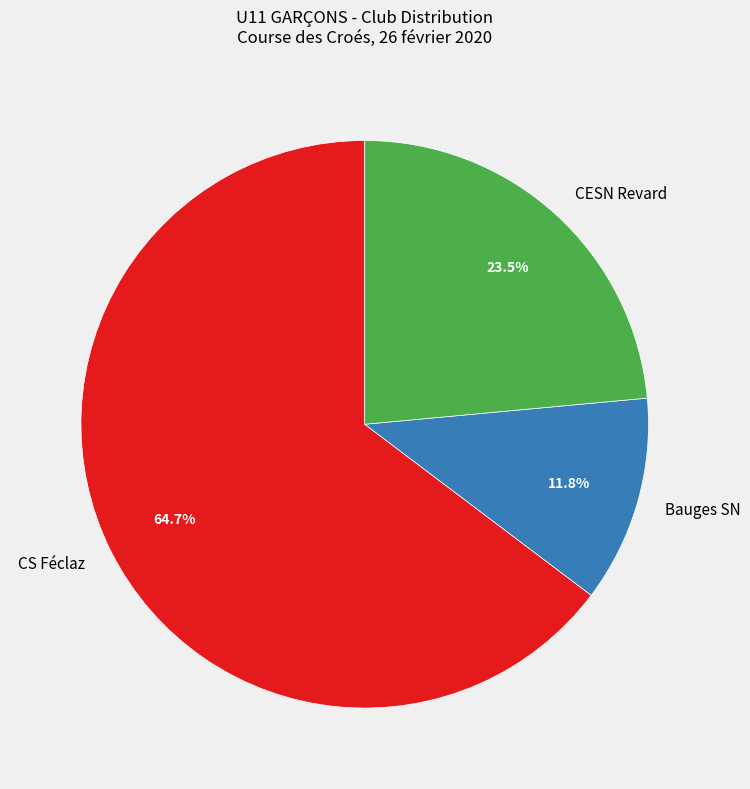

Count the number of slices in the pie.

3